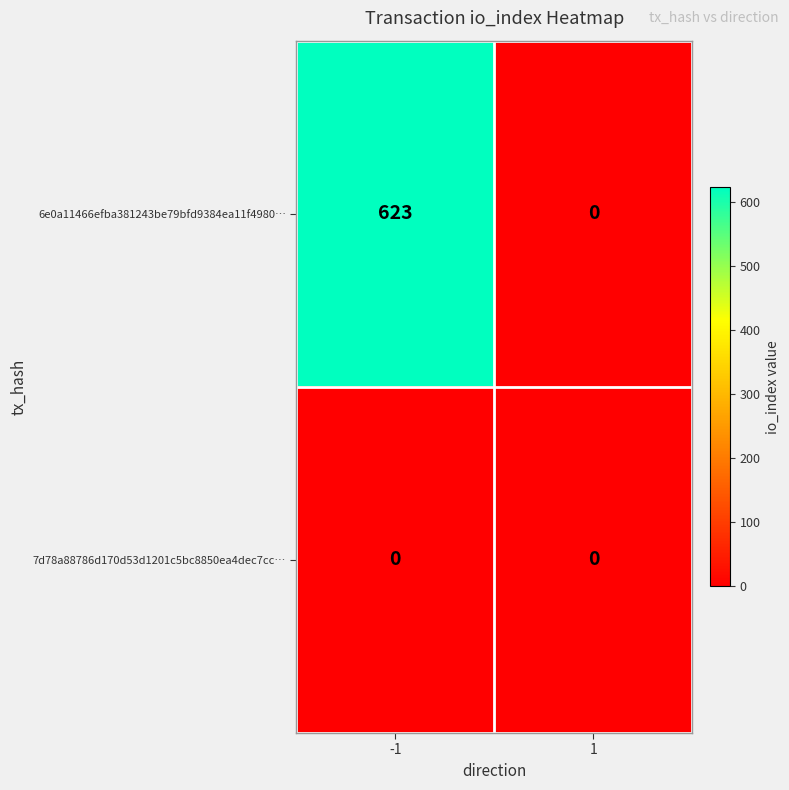

At how many categories does at least one series exceed 313?

1